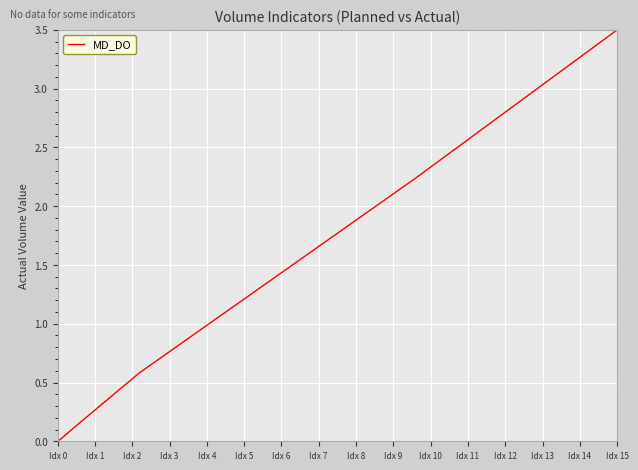

What is the sum of all values?

6.5